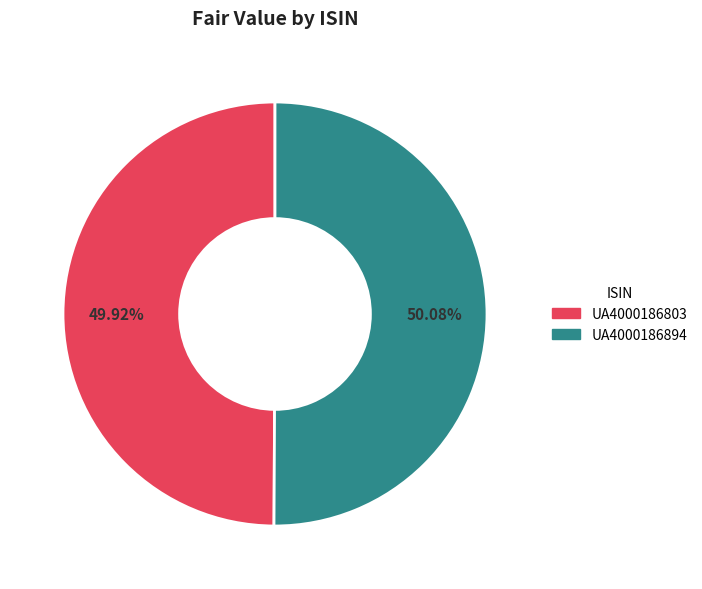

The UA4000186803 slice represents 50% of the pie. True or false?

True